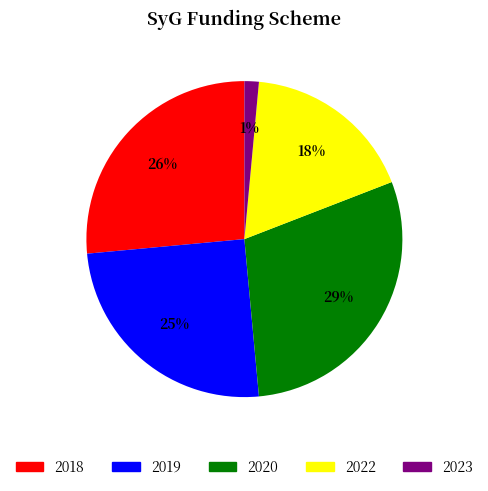

To the nearest percent, what is the average slice percentage?

20%